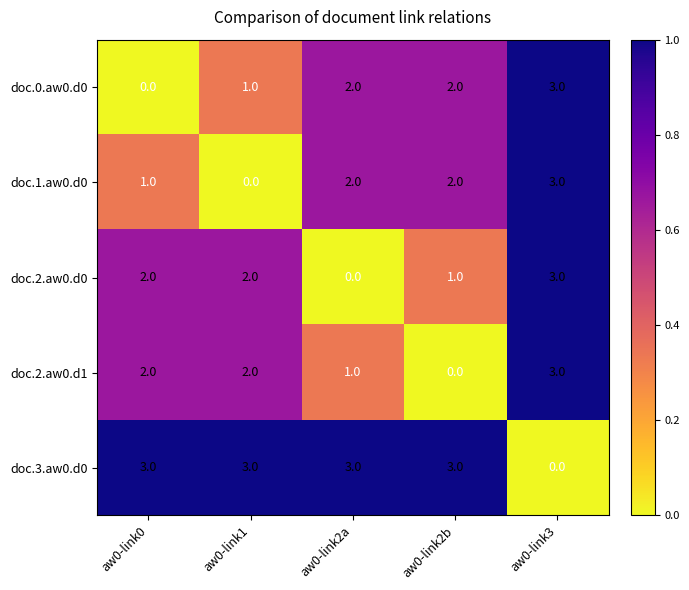

How many categories are shown in the chart?

5